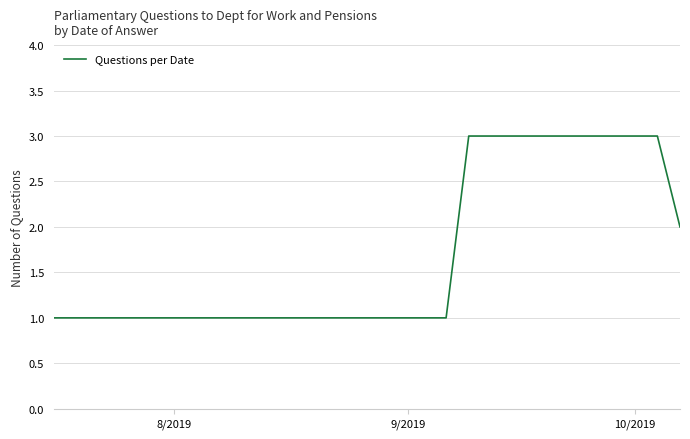

Count the number of data series in this chart.

1